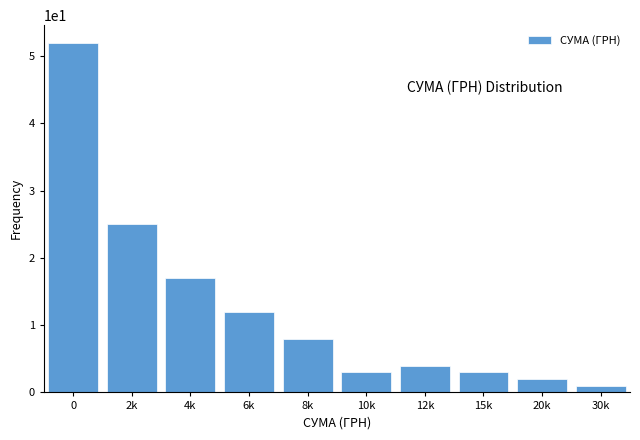

Reading left to right, extract all data points from this chart.

0=52	2k=25	4k=17	6k=12	8k=8	10k=3	12k=4	15k=3	20k=2	30k=1